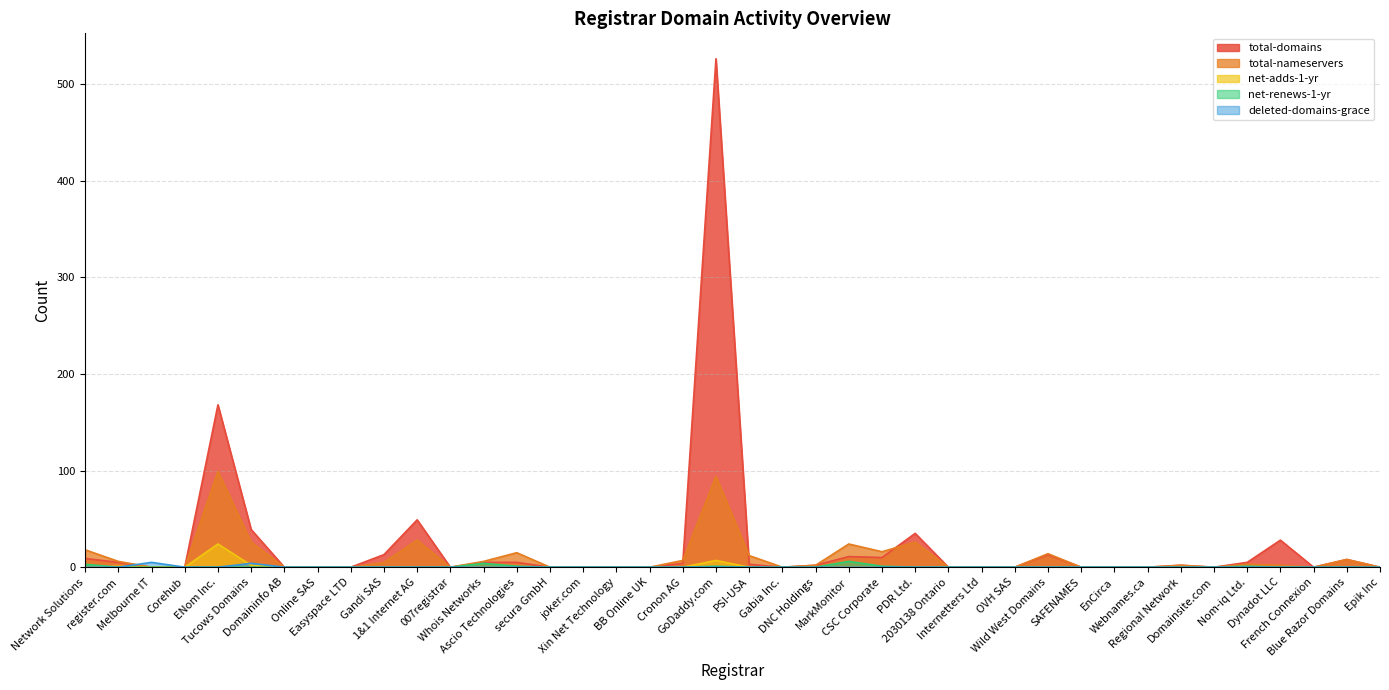

Reading right to left, extract all data points from this chart.

total-domains: 0	8	0	28	5	0	2	0	0	0	13	0	0	0	35	10	11	2	0	3	526	4	0	0	0	0	5	5	0	49	13	0	0	0	39	168	0	0	5	9
total-nameservers: 0	8	0	2	3	0	2	0	0	0	14	0	0	0	26	16	24	2	0	12	94	7	0	0	0	0	15	6	0	28	5	0	0	0	26	99	0	0	6	18
net-adds-1-yr: 0	0	0	0	0	0	0	0	0	0	0	0	0	0	0	0	0	0	0	0	7	0	0	0	0	0	0	0	0	0	0	0	0	0	2	24	0	0	1	0
net-renews-1-yr: 0	0	0	0	1	0	0	0	0	0	0	0	0	0	0	1	6	0	0	0	1	0	0	0	0	0	1	4	0	0	0	0	0	0	0	0	0	0	0	3
deleted-domains-grace: 0	0	0	0	0	0	0	0	0	0	0	0	0	0	0	0	0	0	0	0	0	0	0	0	0	0	0	0	0	0	0	0	0	0	4	0	0	5	0	0